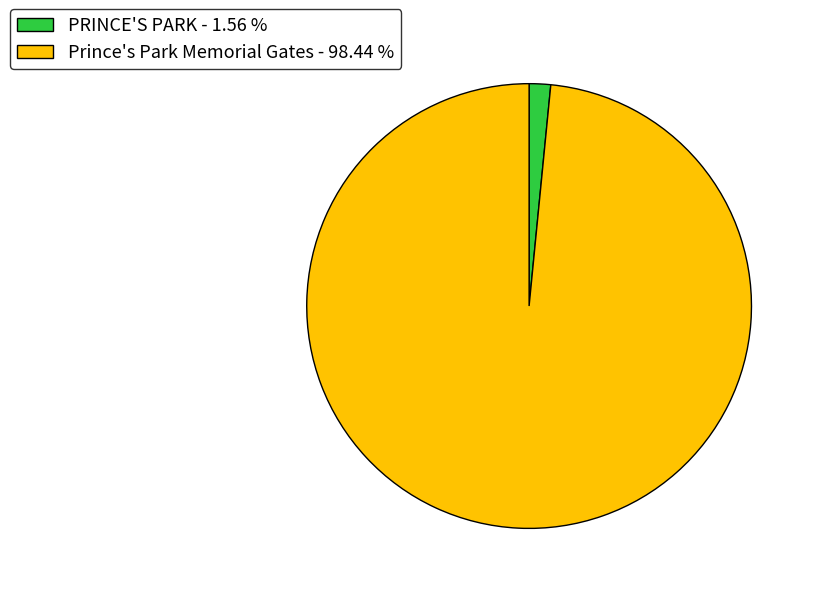

Which has a higher value, Prince's Park Memorial Gates - 98.44 % or PRINCE'S PARK - 1.56 %?

Prince's Park Memorial Gates - 98.44 %